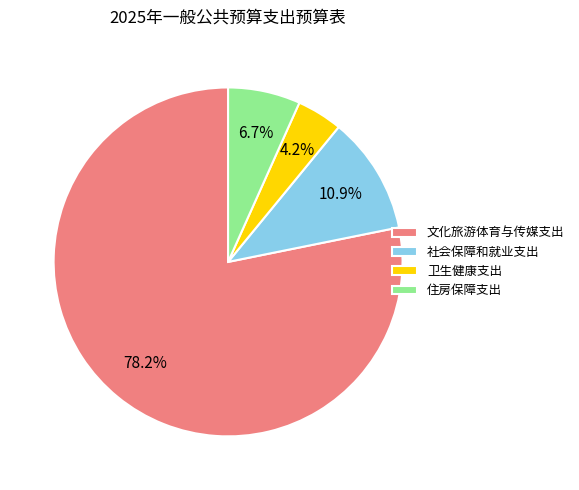

To the nearest percent, what portion does 社会保障和就业支出 represent?

11%